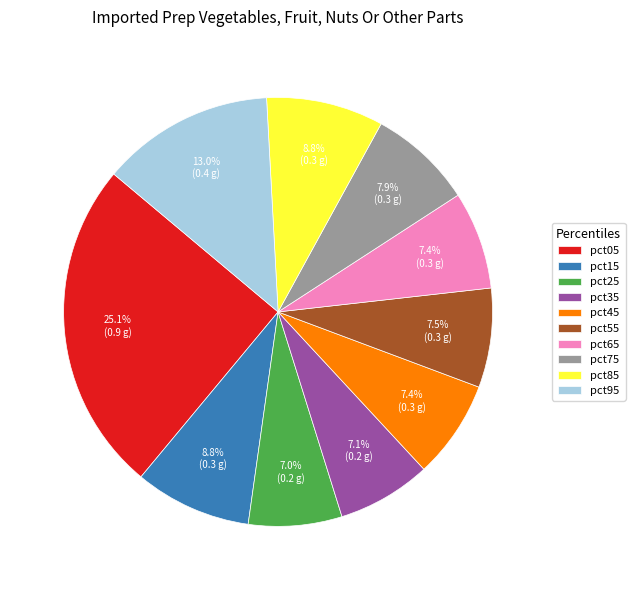

Does any single category account for the majority?

No